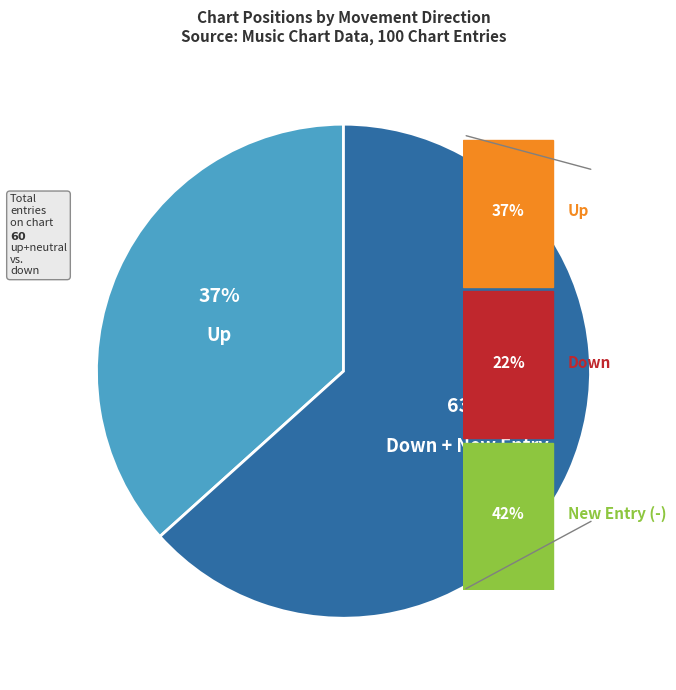

True or false: Down + New Entry accounts for 63% of the total.

True